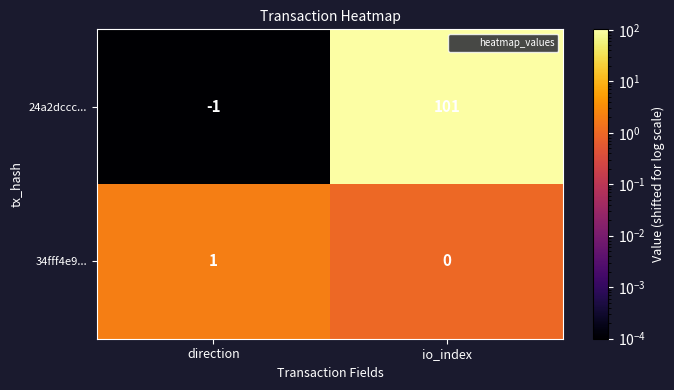

The 34fff4e9... series shows 2 at direction. True or false?

False